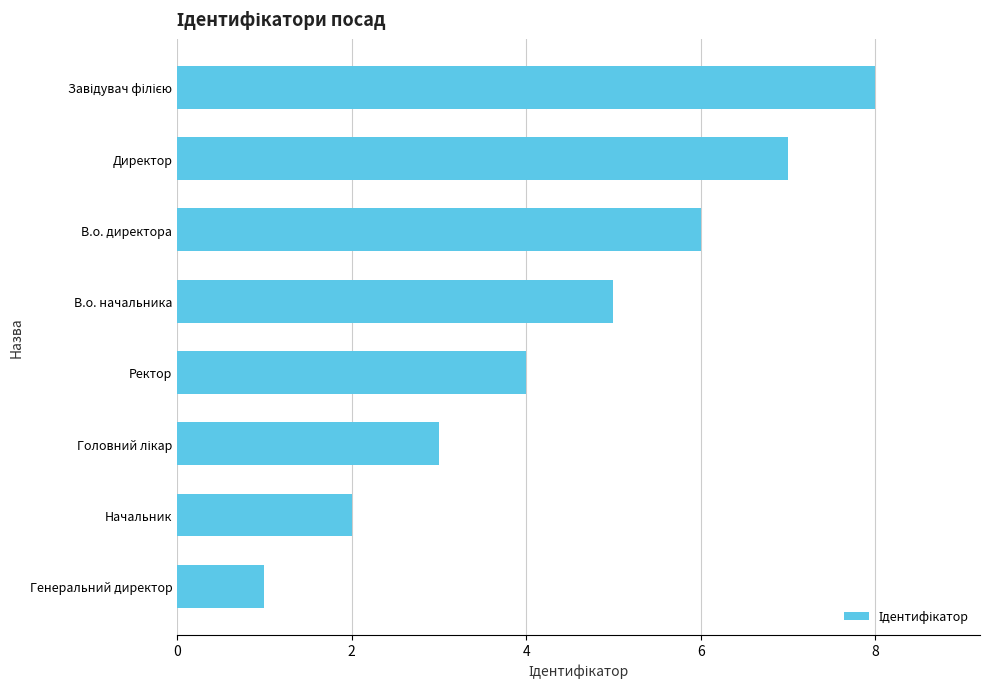

Count the values in the range 3 to 7.

5